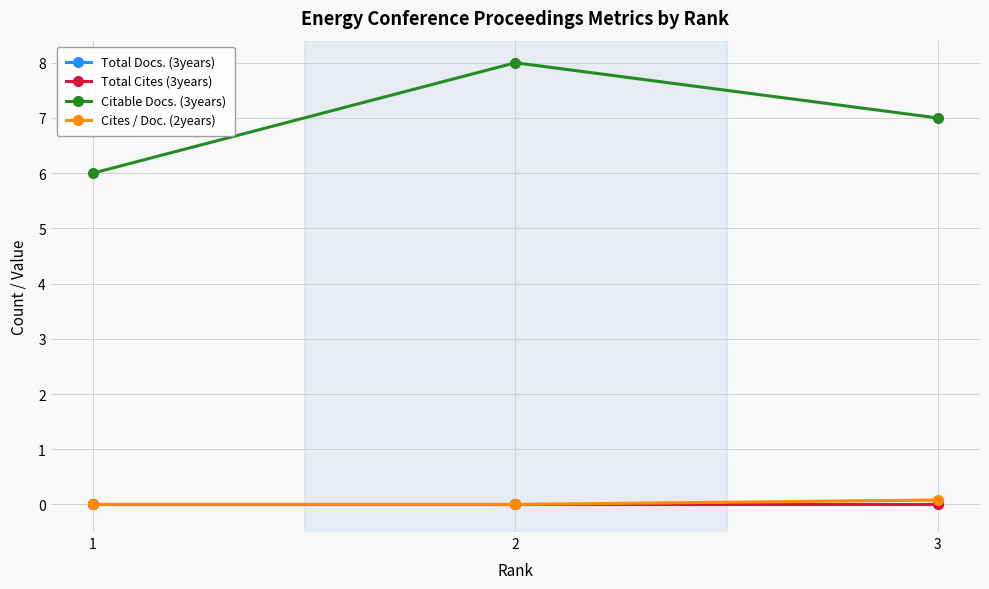

List the series in order of their peak value, lowest first.

Total Docs. (3years), Total Cites (3years), Cites / Doc. (2years), Citable Docs. (3years)